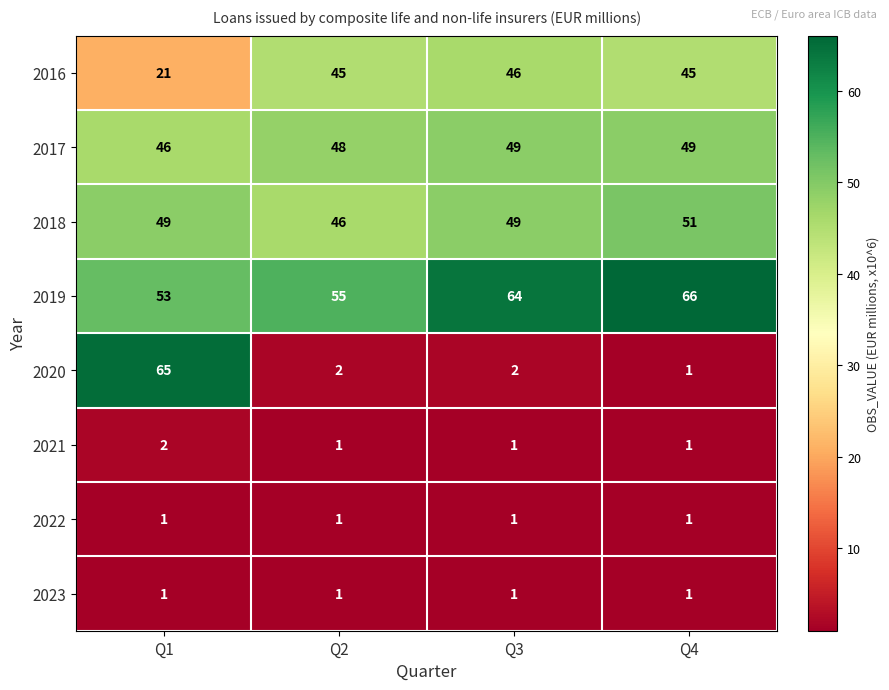

What is the difference between the maximum and minimum values in the 2018 series?

5